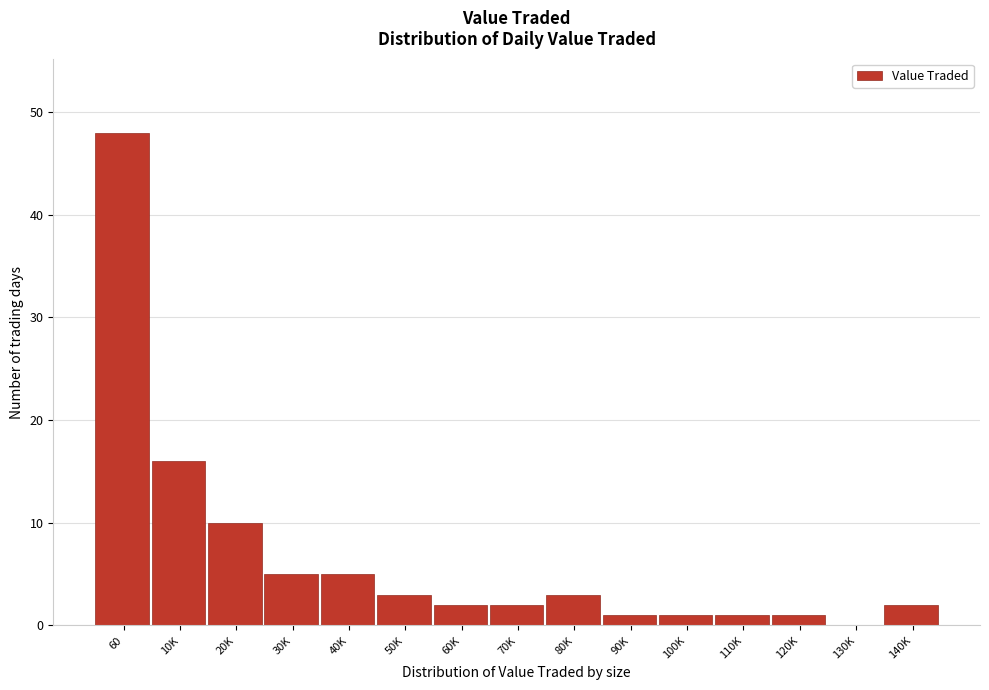

Reading left to right, what are all the values shown in this chart?

60=48	10K=16	20K=10	30K=5	40K=5	50K=3	60K=2	70K=2	80K=3	90K=1	100K=1	110K=1	120K=1	130K=0	140K=2